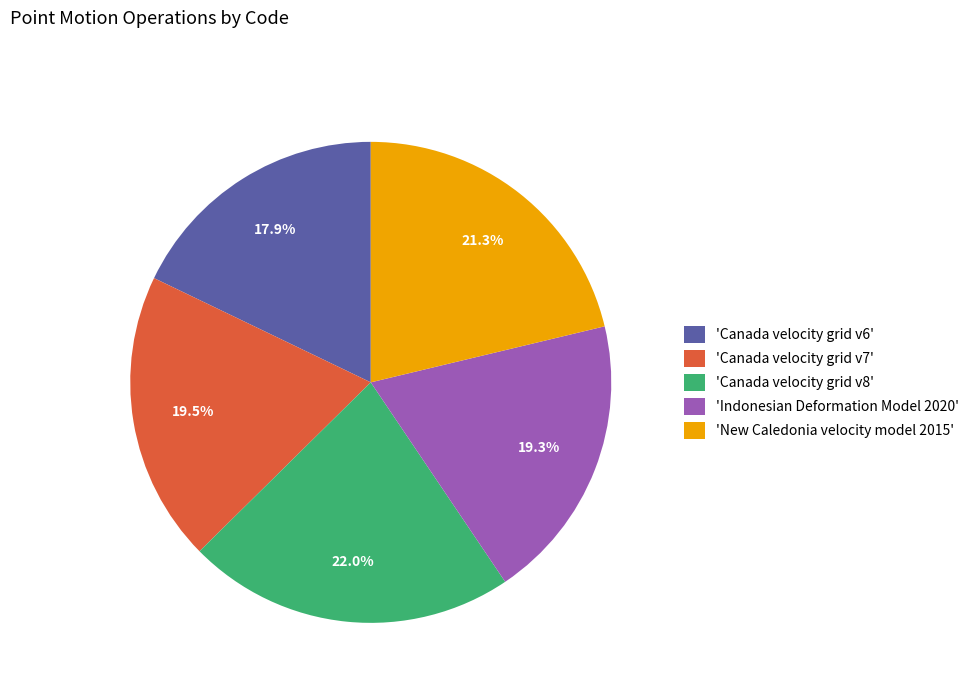

What percentage do 'New Caledonia velocity model 2015' and 'Indonesian Deformation Model 2020' together represent?

40.6%